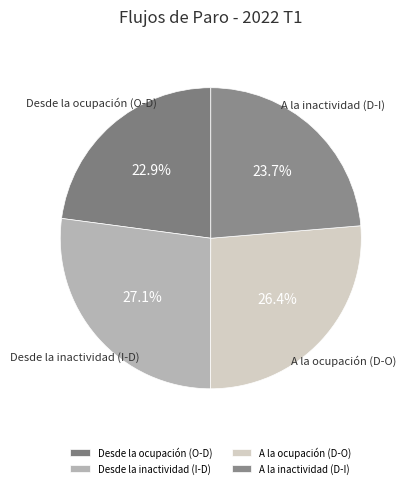

How much of the chart is everything except Desde la inactividad (I-D)?

72.9%